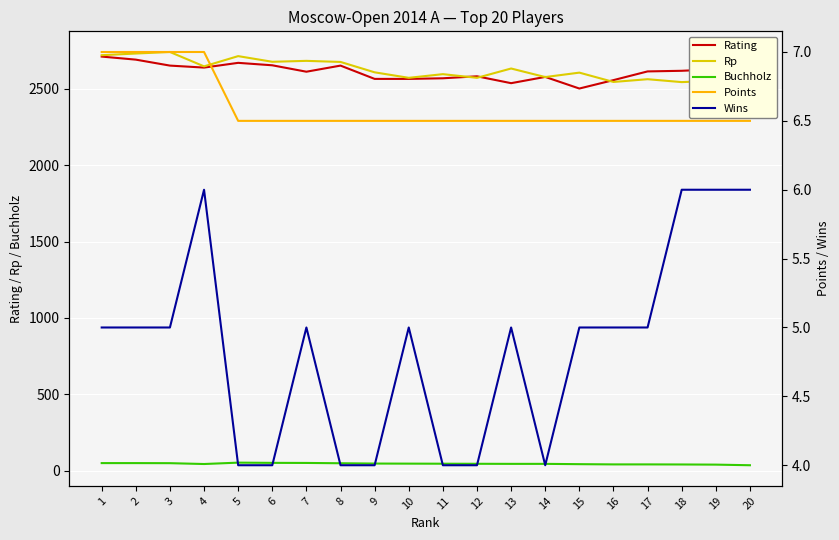

Which series has the largest range (max minus min)?

Rp